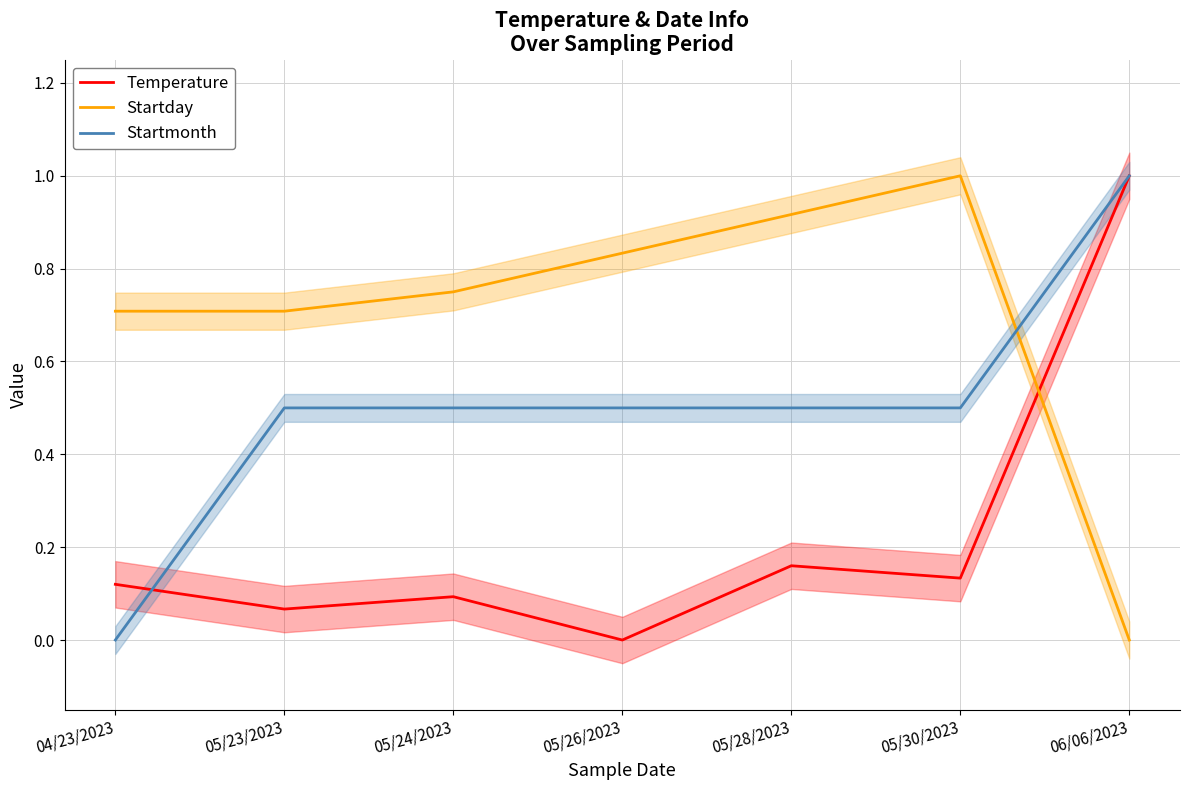

At how many categories does at least one series exceed 0?

7